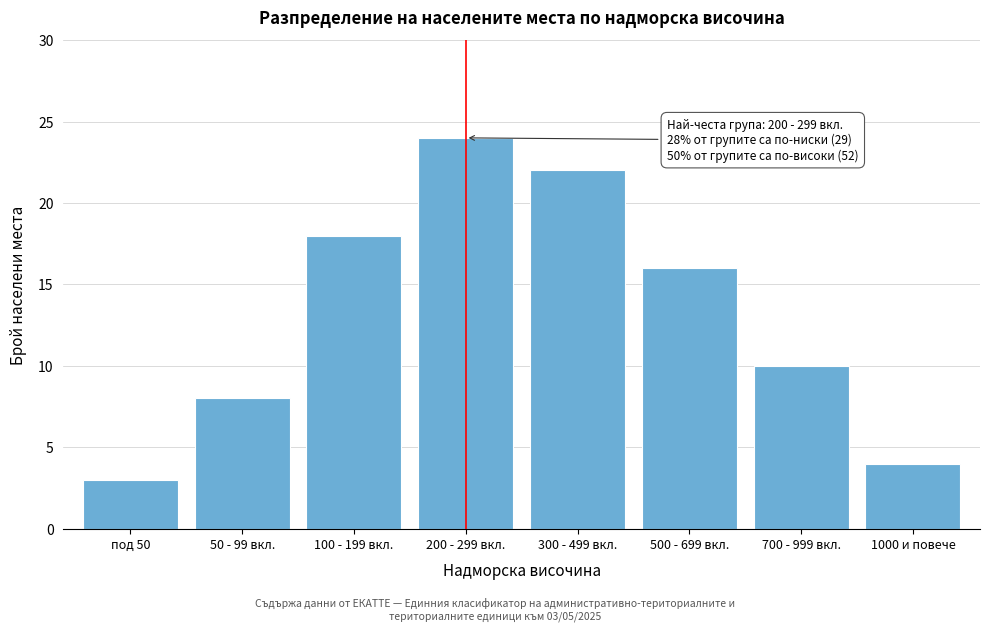

Reading left to right, extract all data points from this chart.

3	8	18	24	22	16	10	4